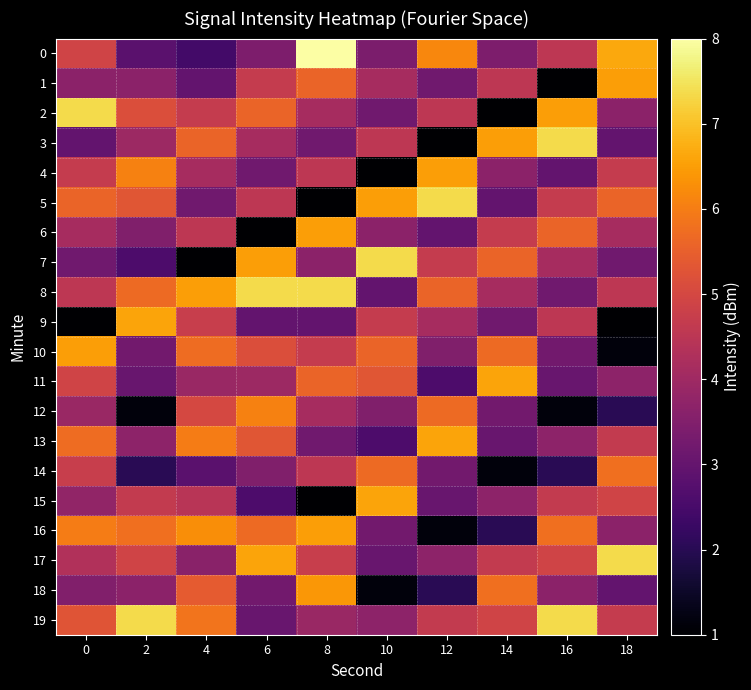

At which category is the sum across all series the highest?

8